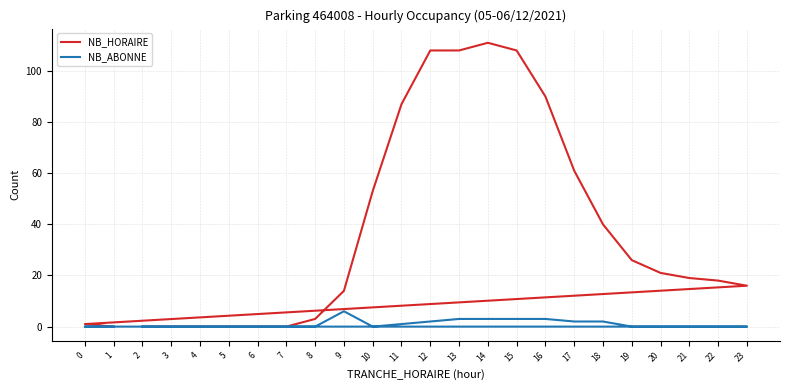

List the series in order of their overall mean, lowest first.

NB_ABONNE, NB_HORAIRE